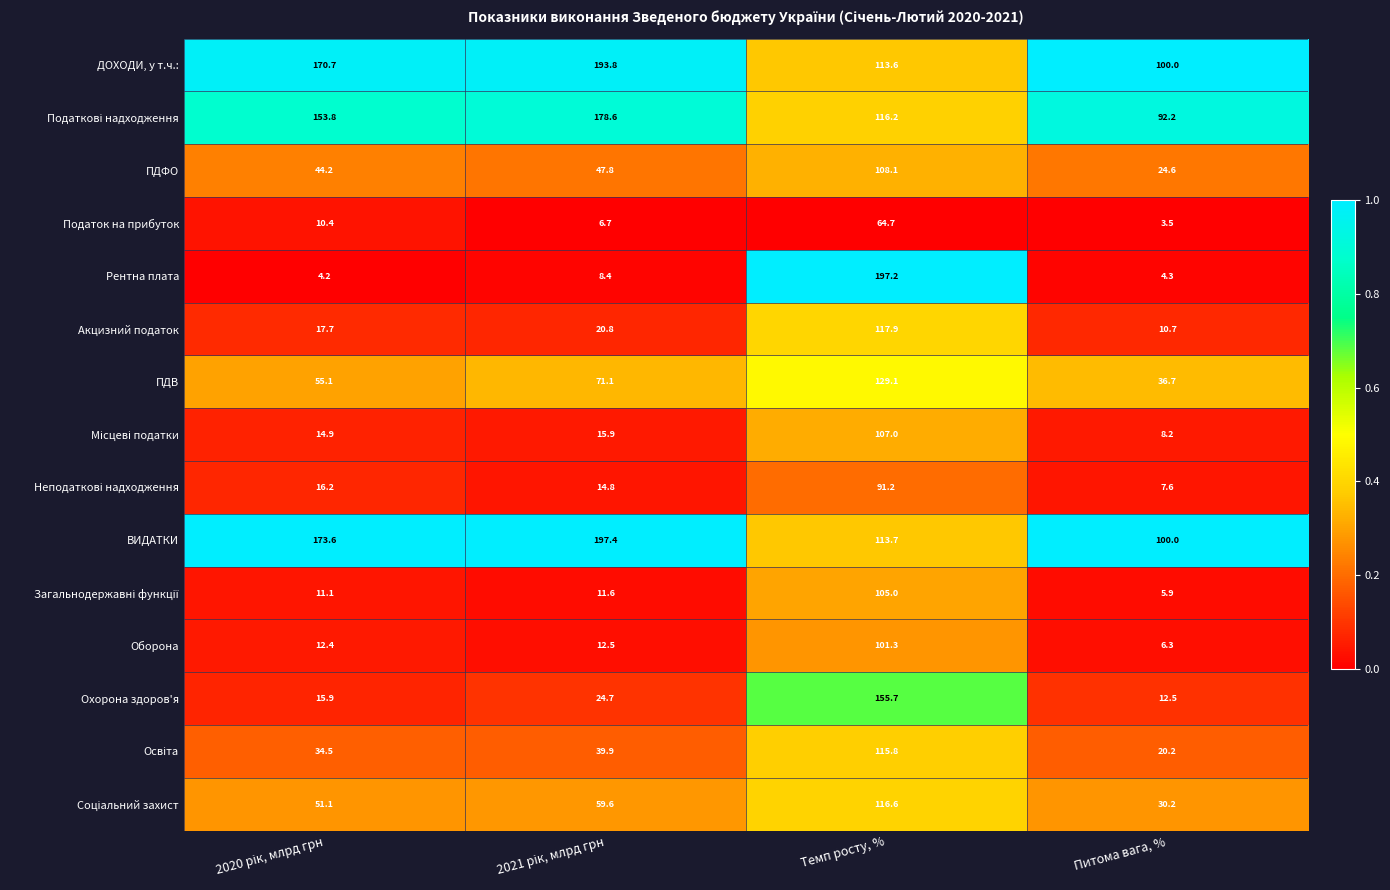

What is the difference between the highest and lowest values at Питома вага, %?

96.5